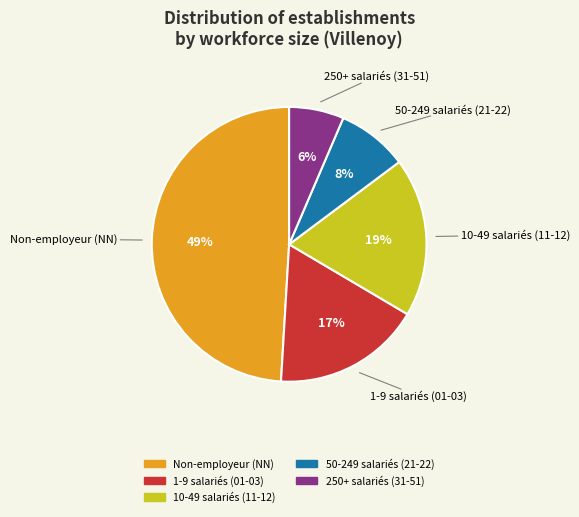

Is there a majority slice in this chart?

No